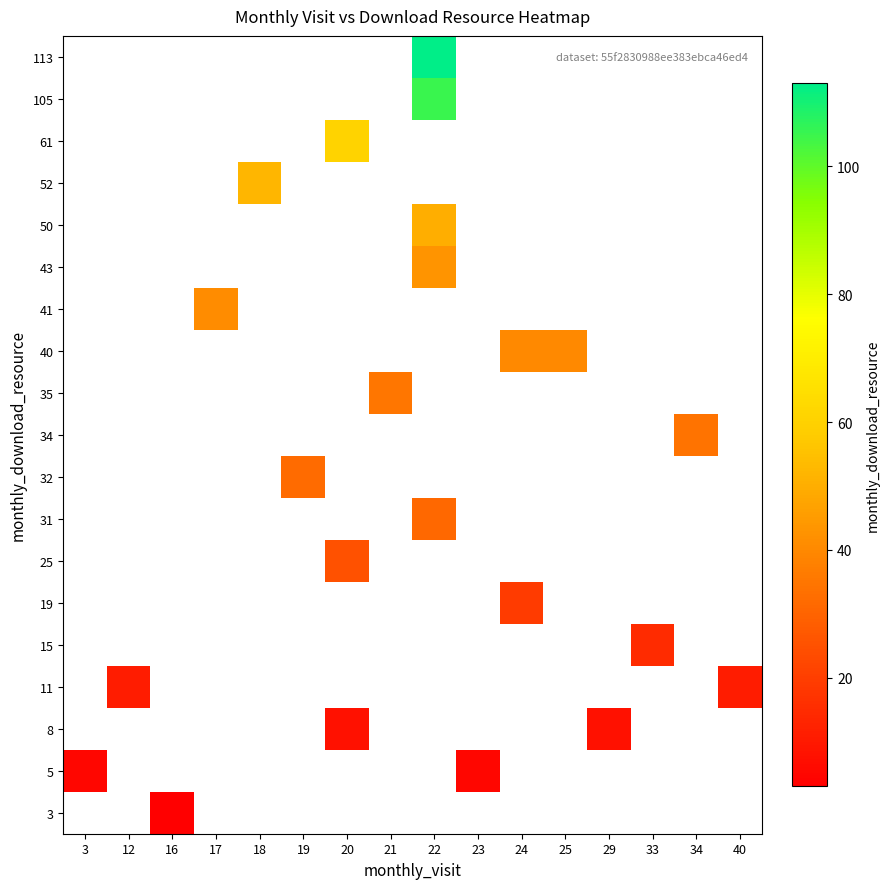

How many categories are shown in the chart?

16